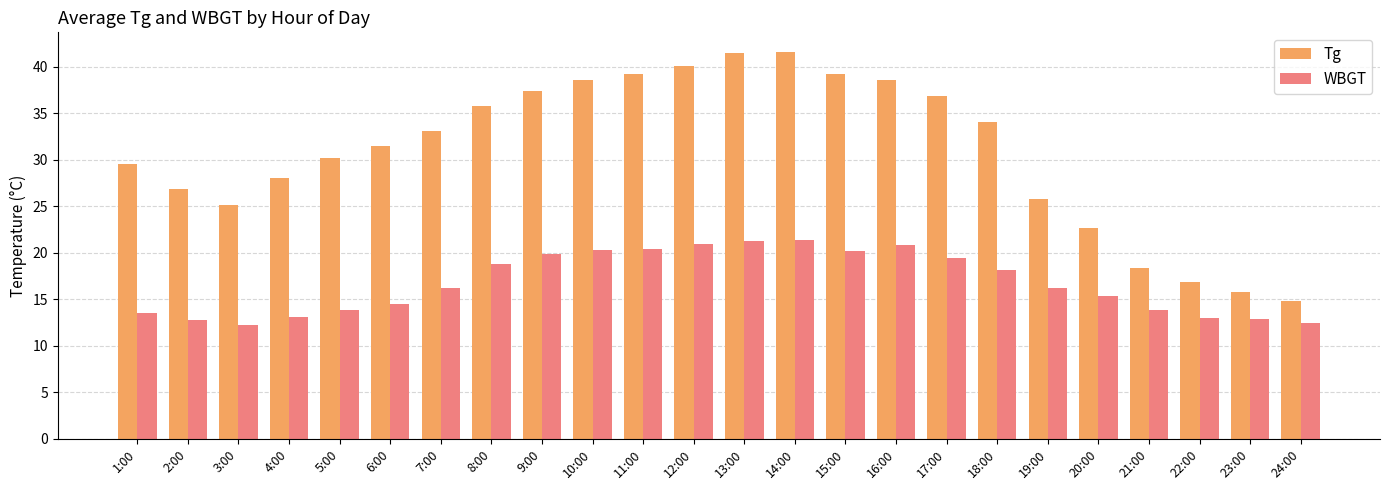

List the series in order of their peak value, highest first.

Tg, WBGT